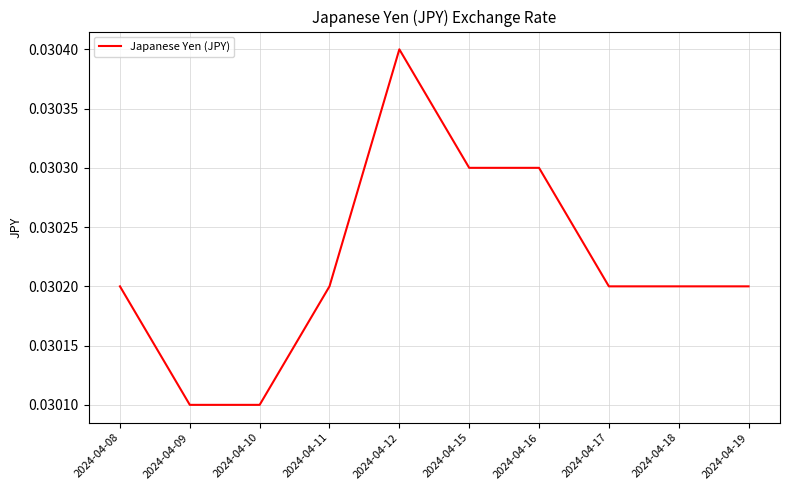

What is the sum of the values at 2024-04-16 and 2024-04-15?

0.1